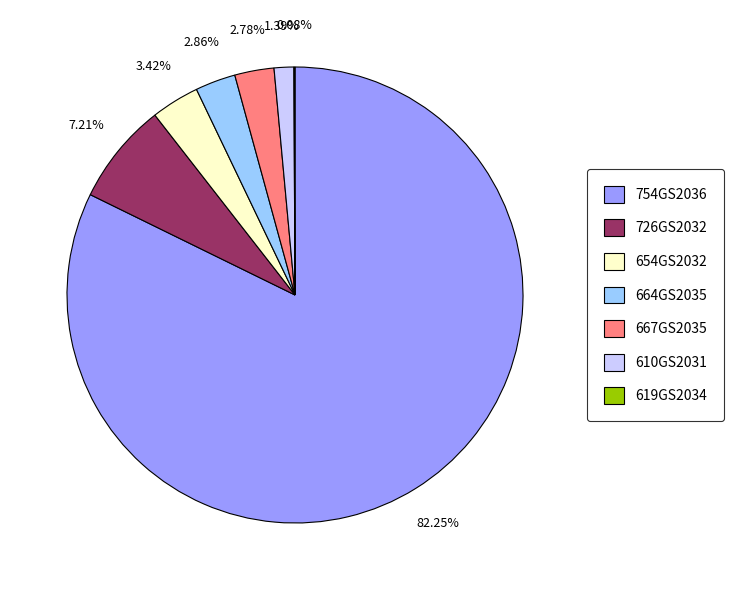

To the nearest percent, what portion does 610GS2031 represent?

1%